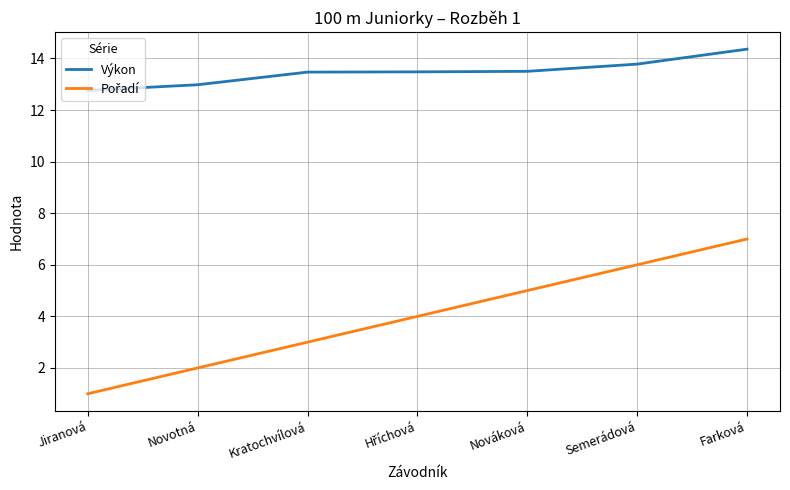

What is the maximum value shown in the chart?

14.4